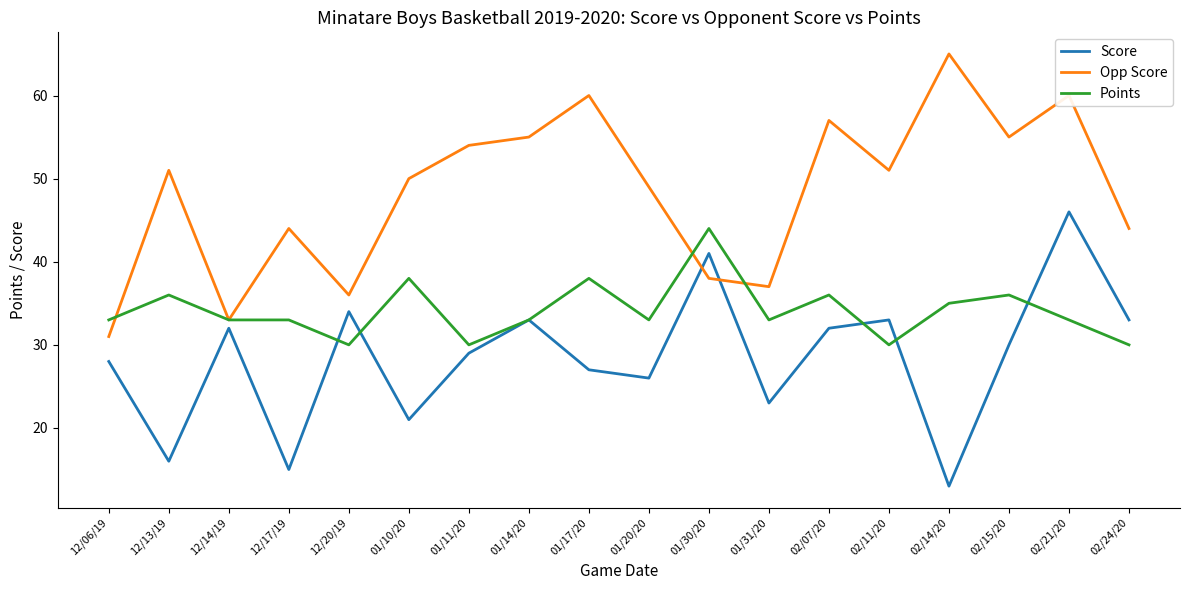

True or false: Score has more than 0 points higher than both neighbors.

True